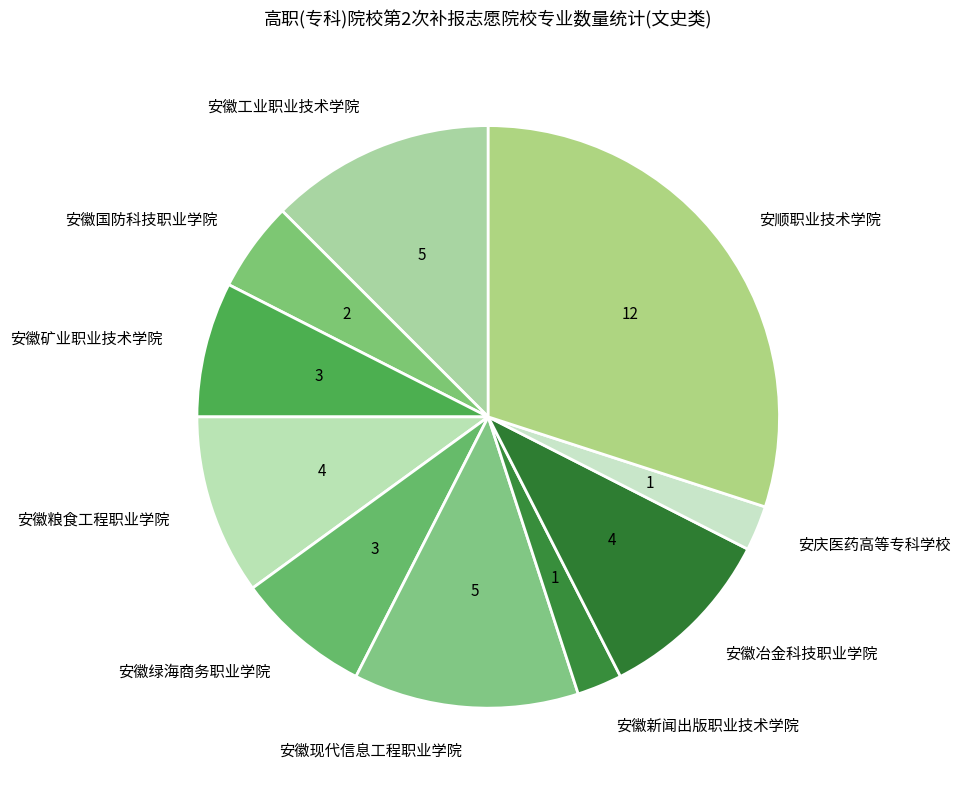

Is there a majority slice in this chart?

No